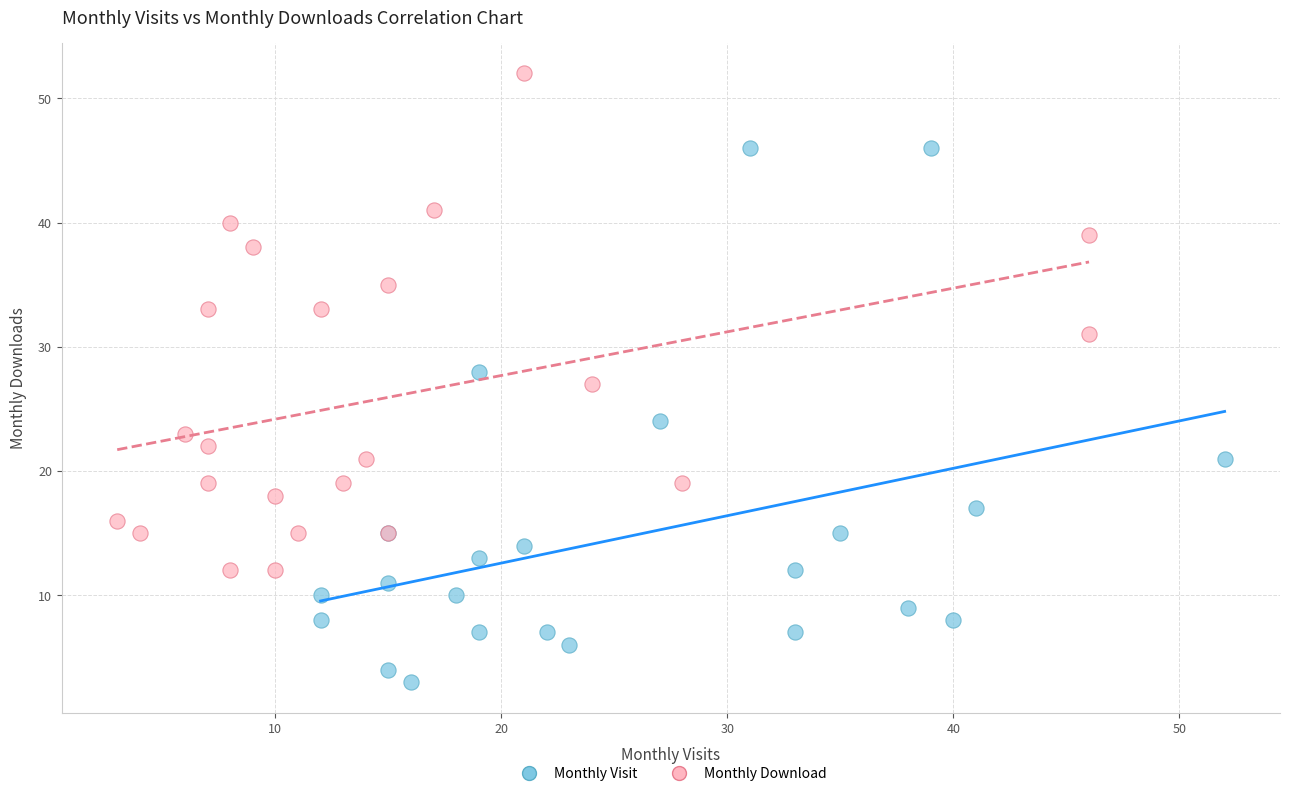

Which series reaches the maximum Y coordinate?

Monthly Download